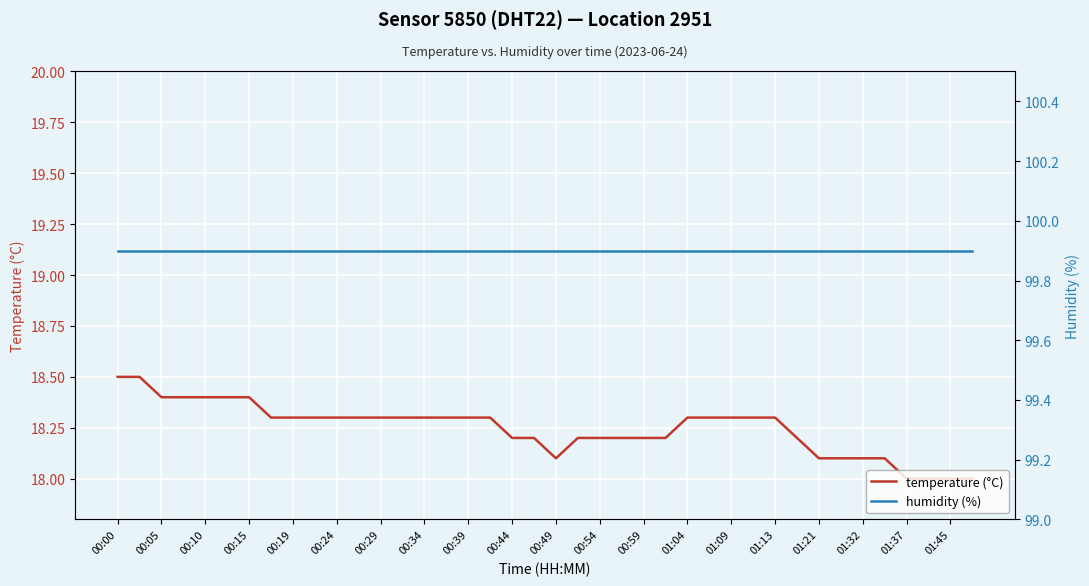

Rank the series by their average value, from lowest to highest.

temperature (°C), humidity (%)